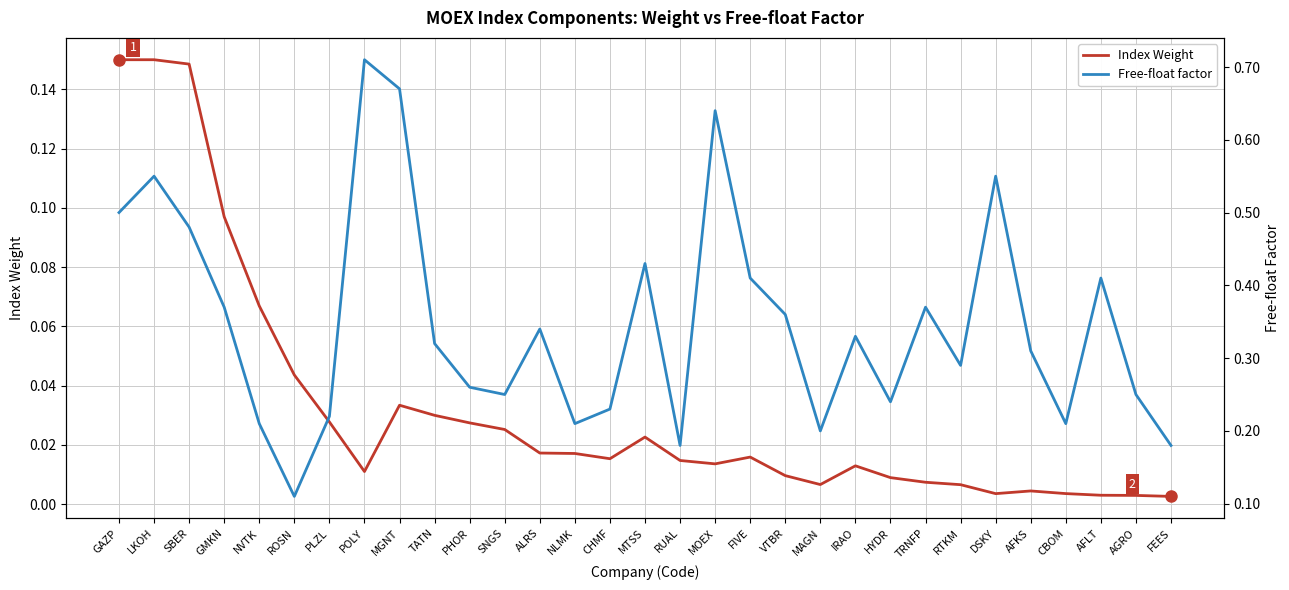

True or false: Index Weight and Free-float factor cross at least once.

False